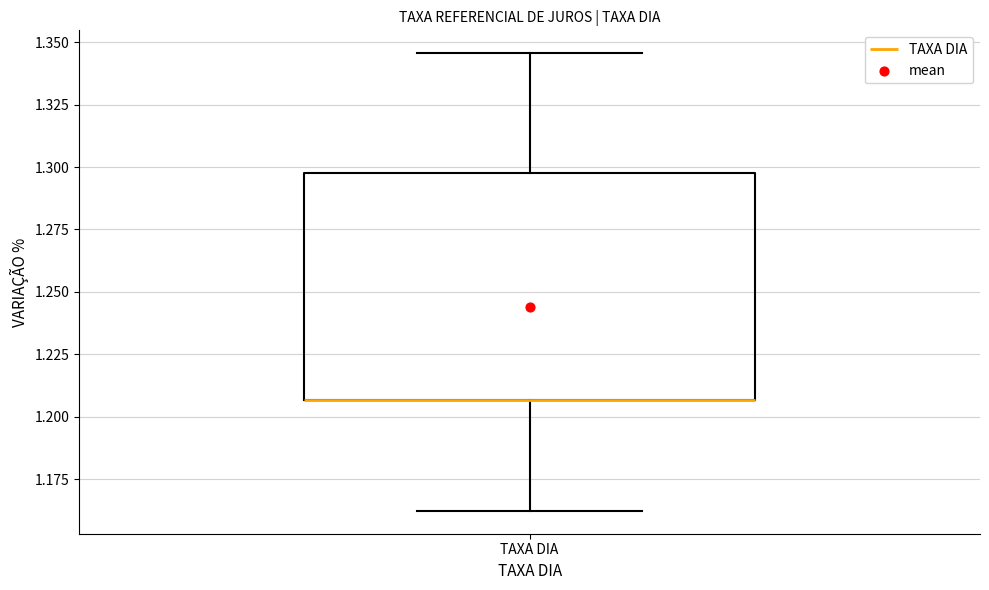

Transcribe this box plot: give where the median line is, the range the box spans, and where the two whiskers end, as read against the y-axis. The values are not printed on the chart, so give them approximately, as read against the axis.

median 1.205 (drawn on the box's lower edge), box 1.205 to 1.295, whiskers 1.160 to 1.345